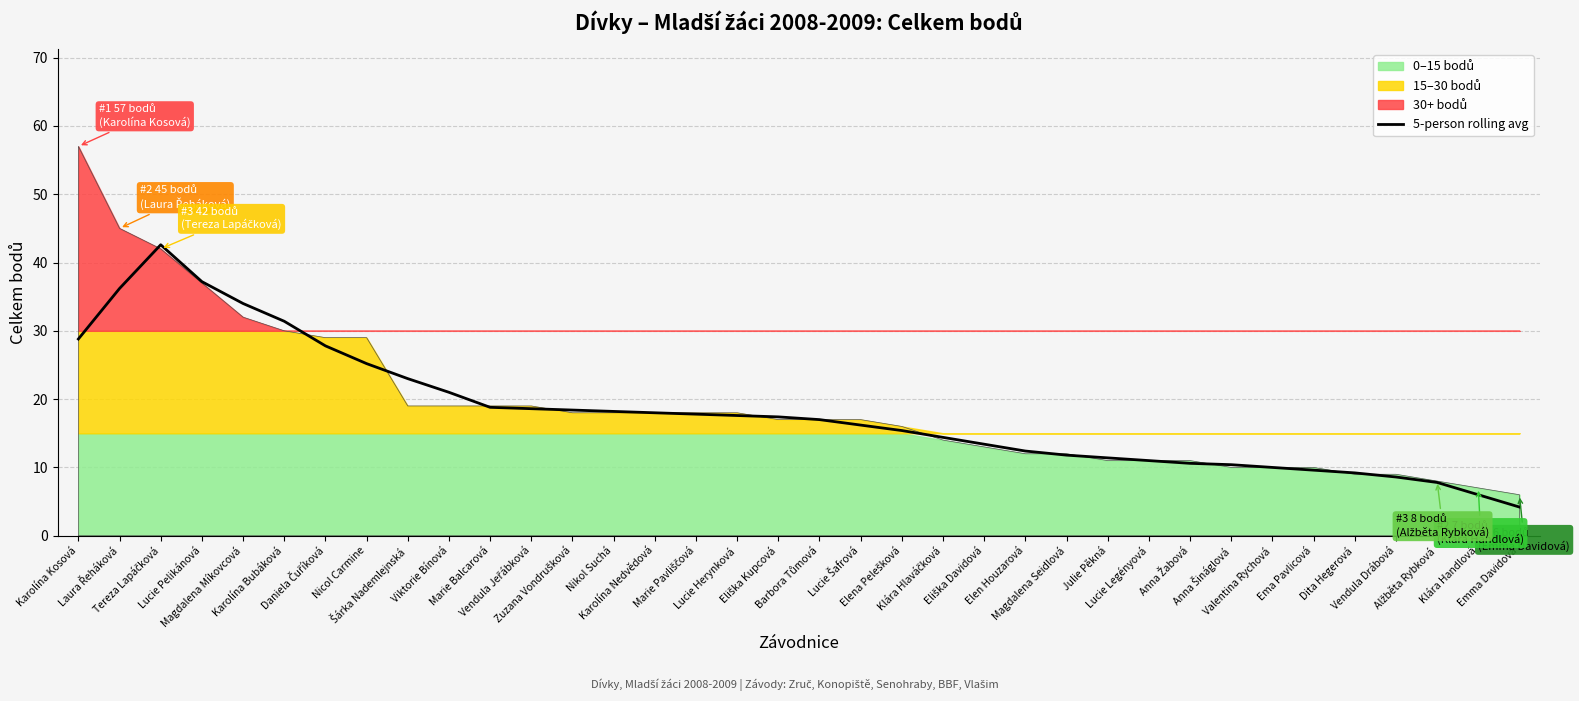

Which category has the lowest value across all series?

Emma Davidová